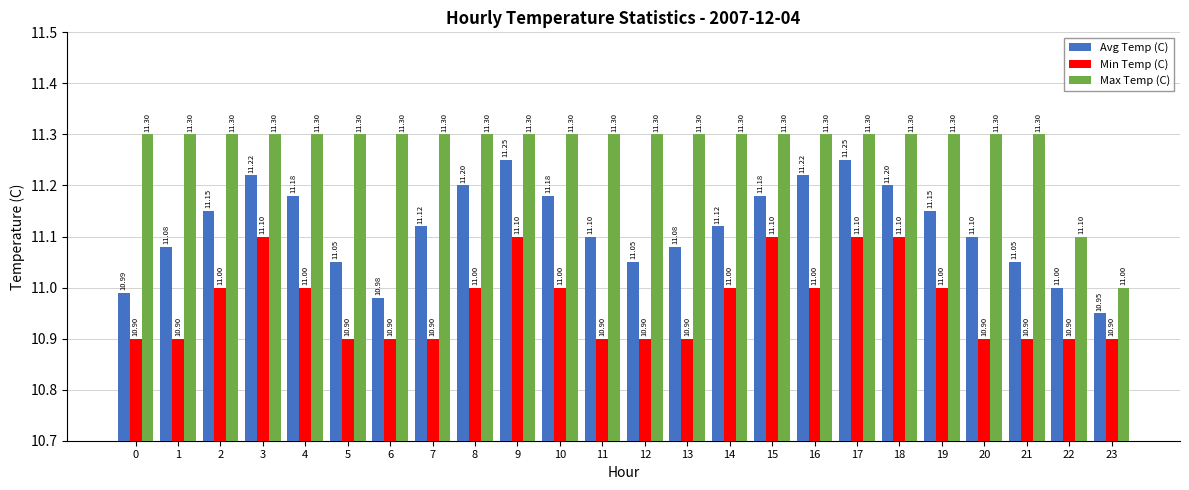

Read the Max Temp (C) value at 2.

11.3